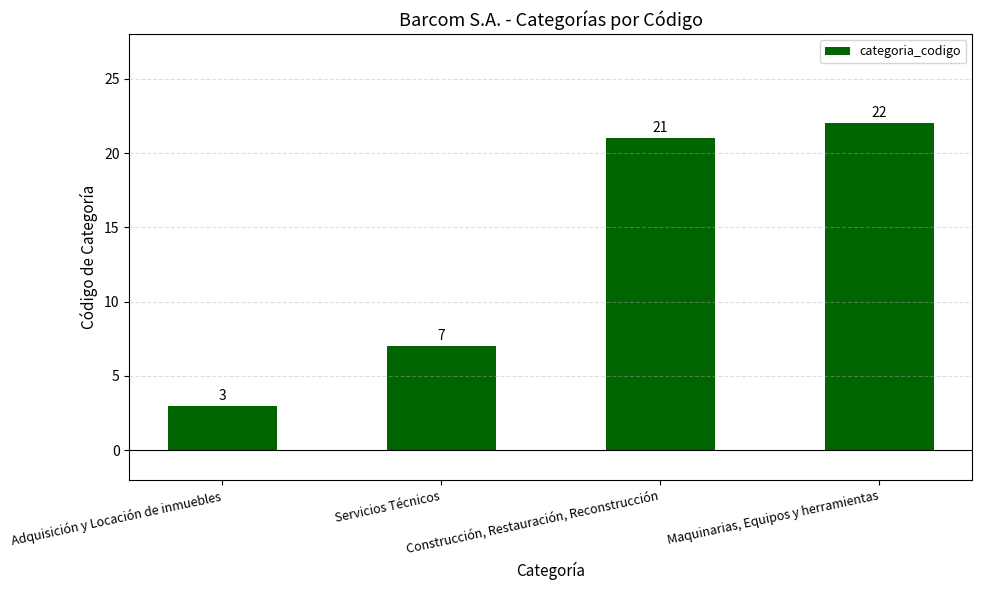

The value at Maquinarias, Equipos y herramientas is 6. True or false?

False